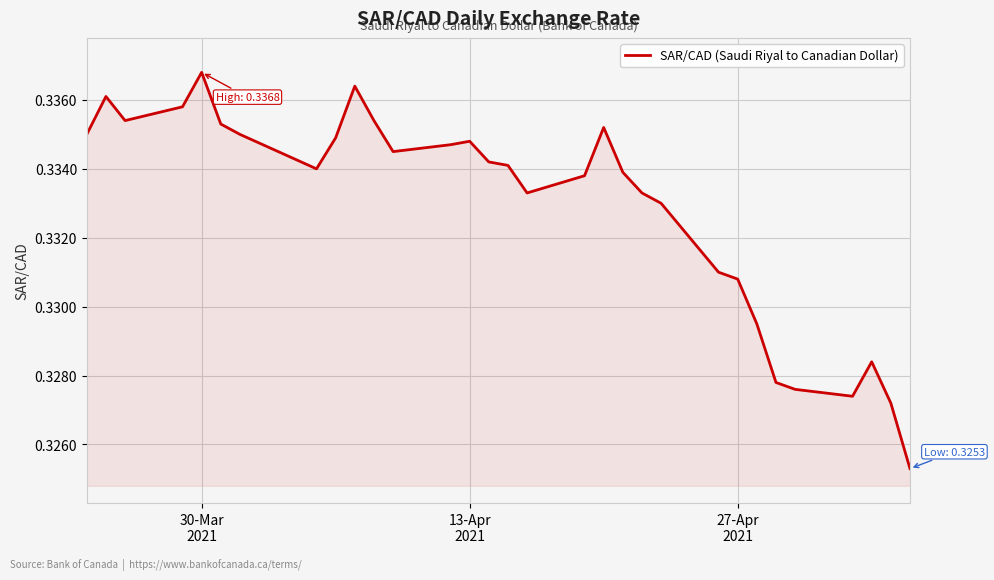

How many lines are shown in the chart?

1